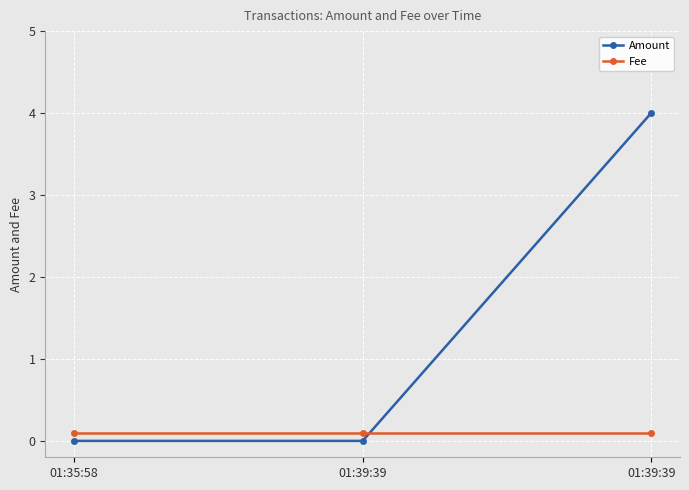

At how many categories does at least one series exceed 2?

1